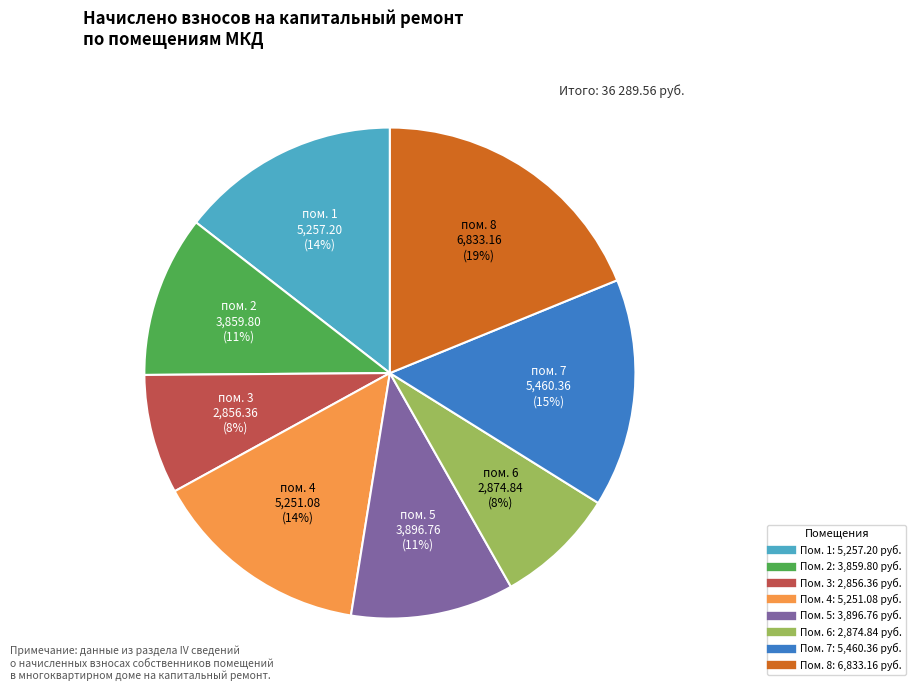

Count the number of slices in the pie.

8